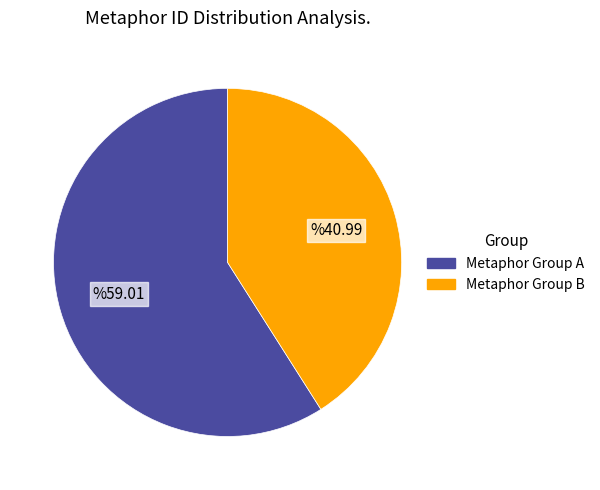

How many segments does this pie chart have?

2